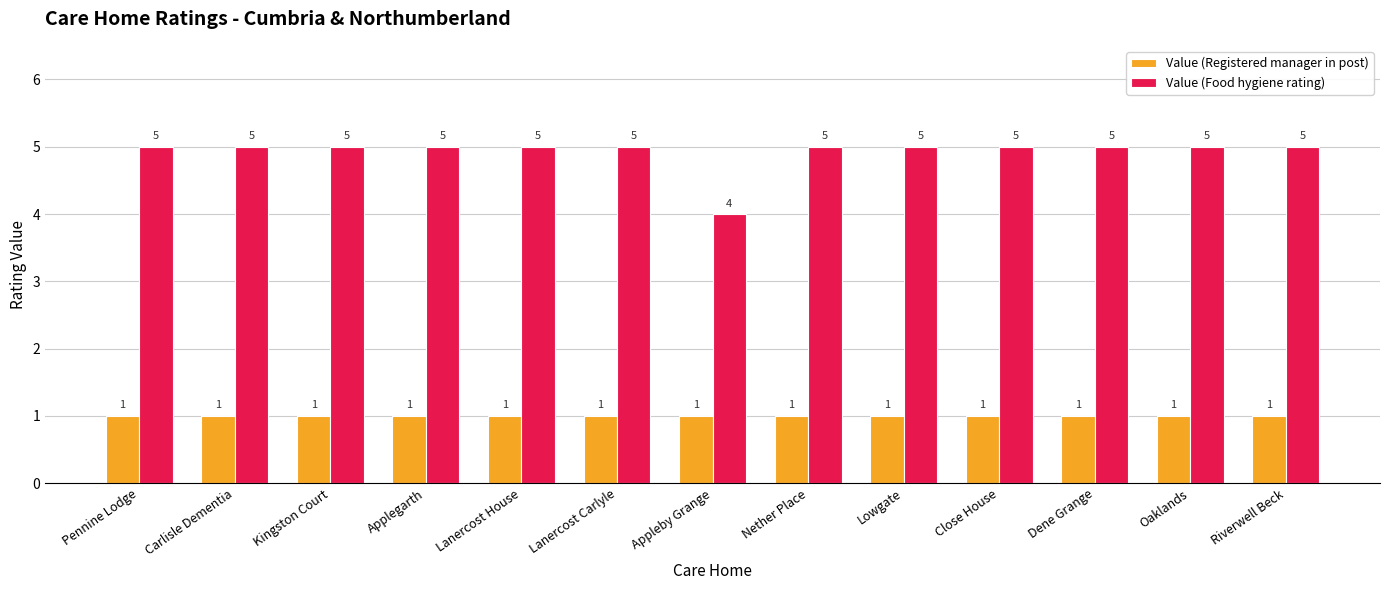

How many groups of bars are there?

13